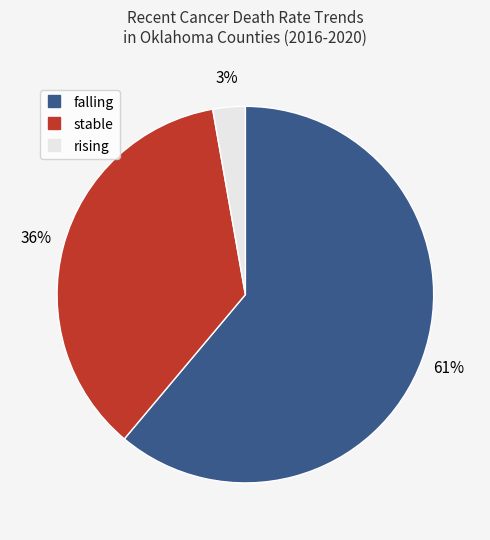

Which category accounts for the majority?

falling